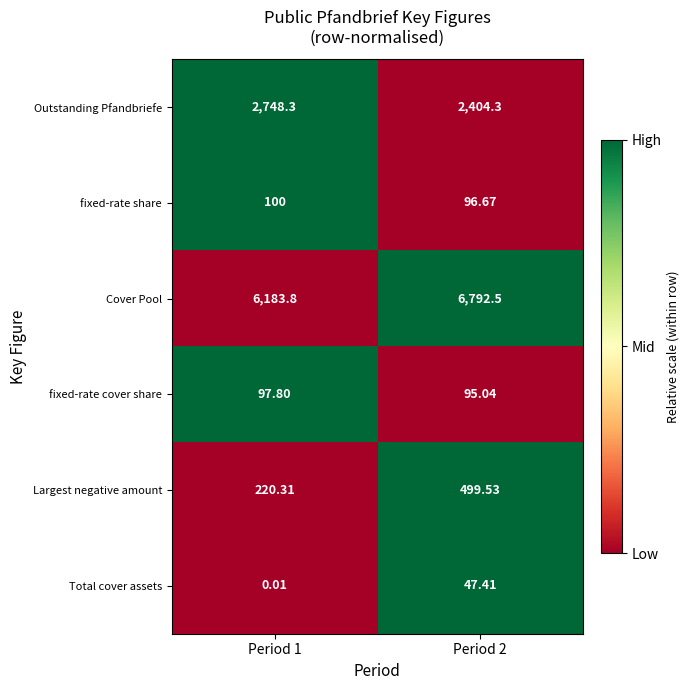

Rank the series at Period 1 from highest to lowest value.

Cover Pool, Outstanding Pfandbriefe, Largest negative amount, fixed-rate share, fixed-rate cover share, Total cover assets